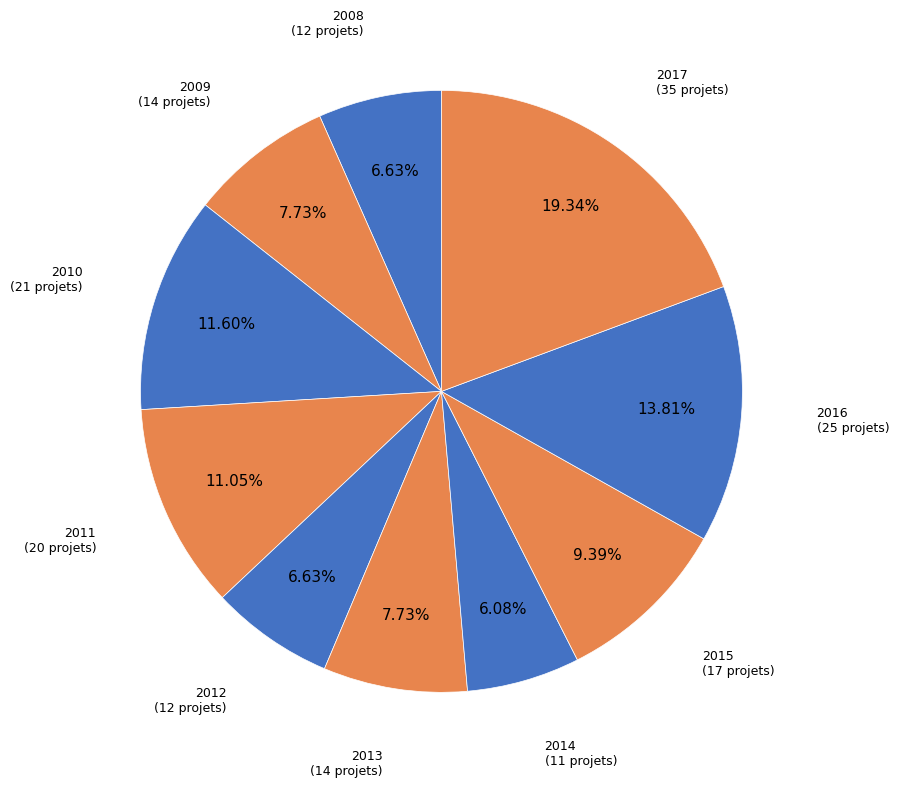

How many segments does this pie chart have?

10